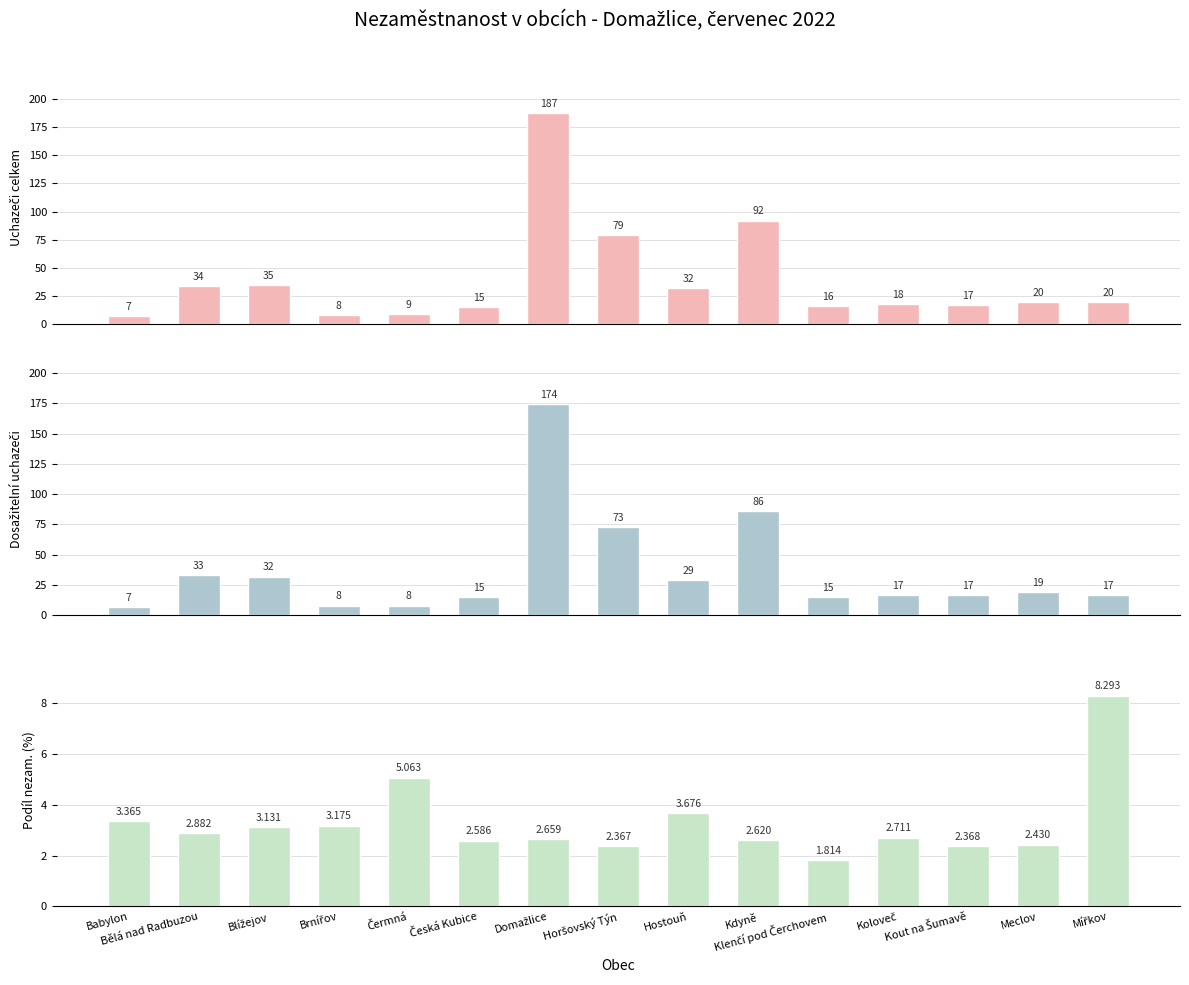

Where is Dosažitelní uchazeči o zaměstnání nearest to the value 90?

Kdyně